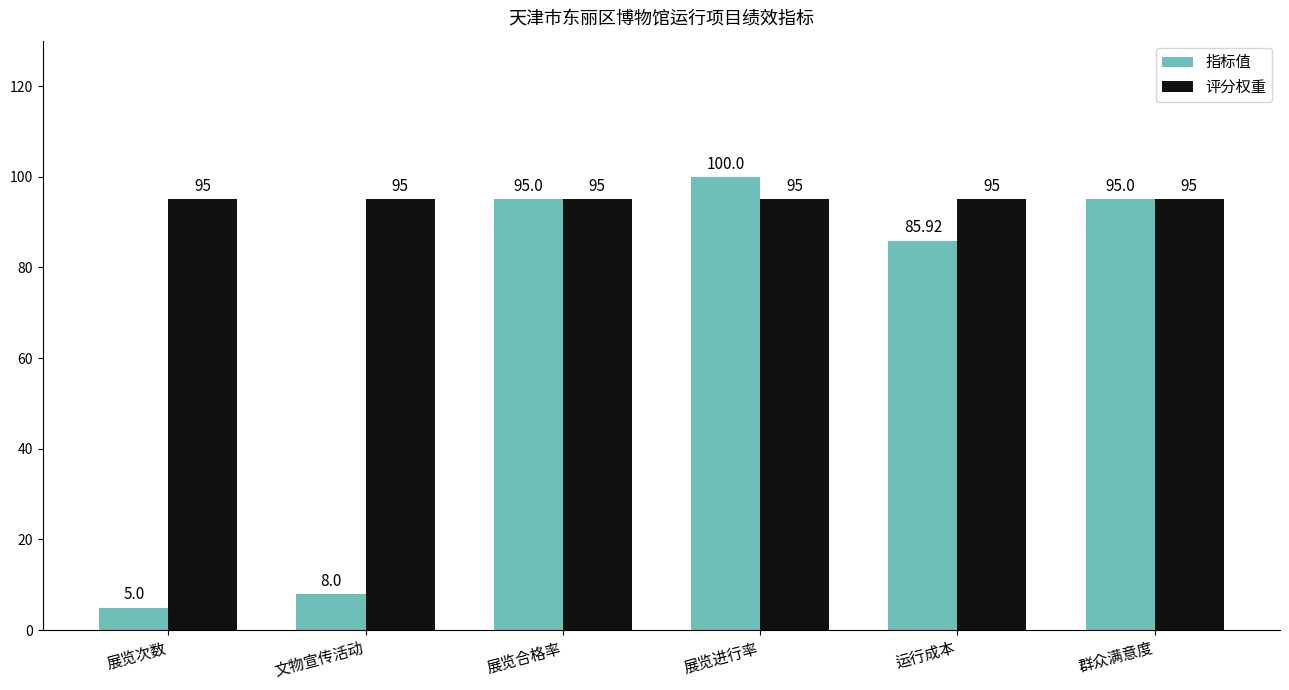

Is the value of 评分权重 at 展览进行率 greater than the value of 指标值 at 文物宣传活动?

Yes